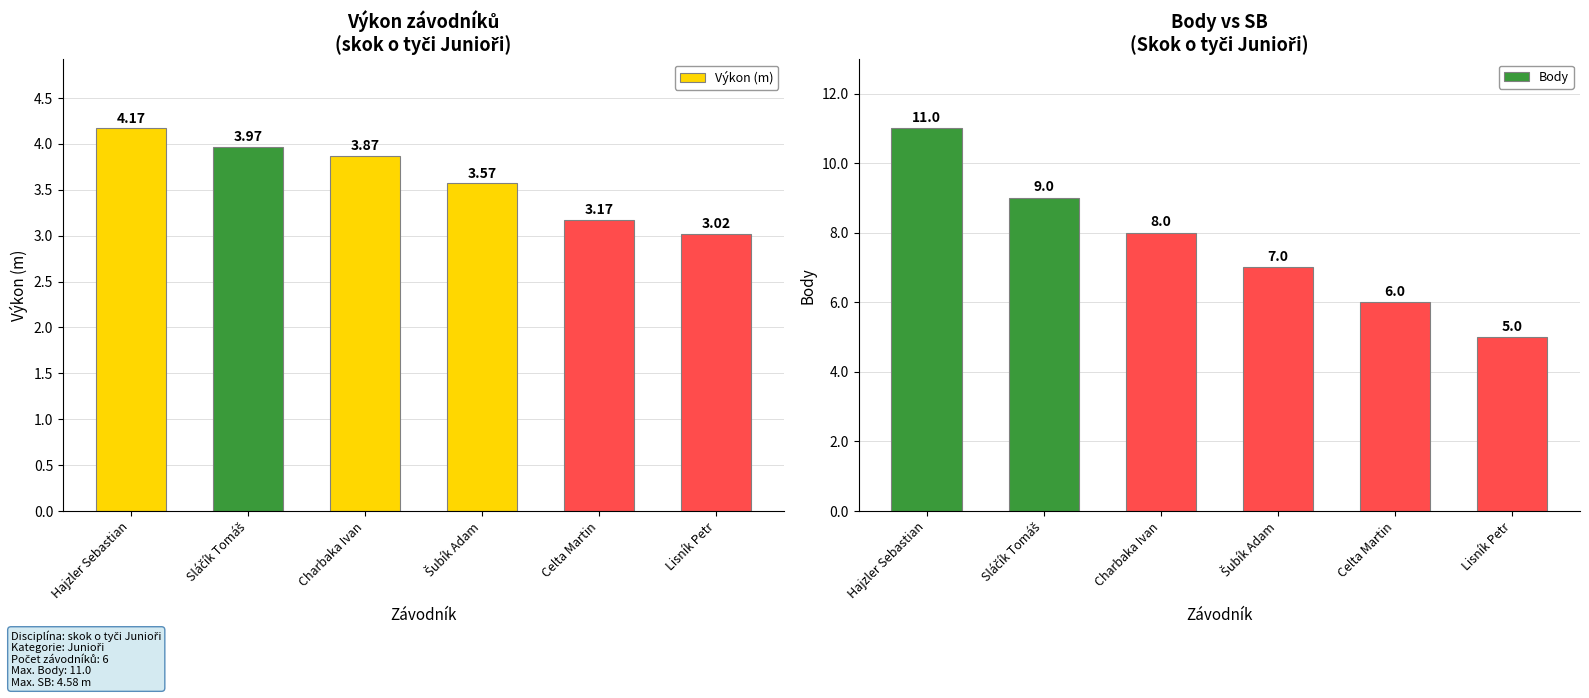

Which series has the largest total across all categories?

Body